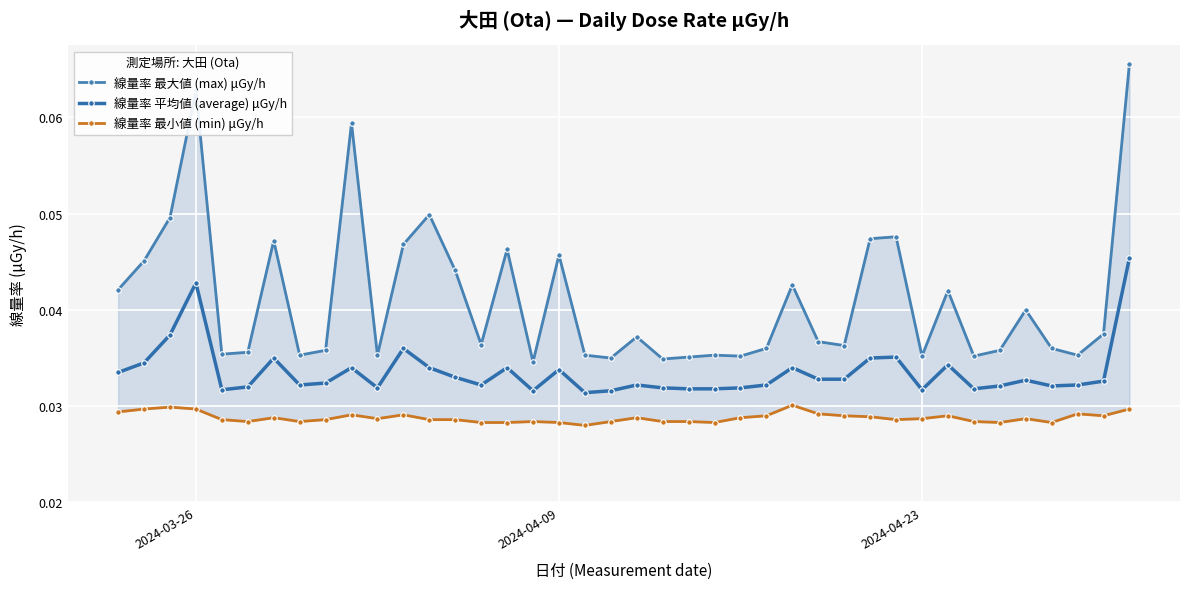

Count the 線量率 平均値 (average) μGy/h values in the range 0 to 1.

40